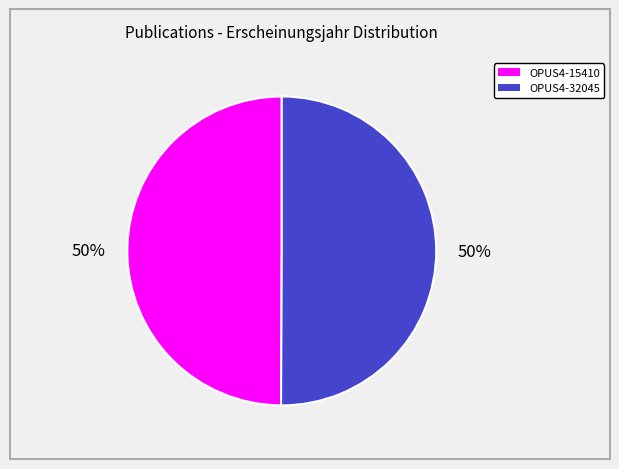

How many segments does this pie chart have?

2